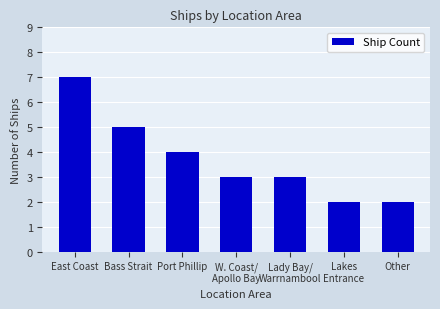

The value at Lakes
Entrance is 1. True or false?

False